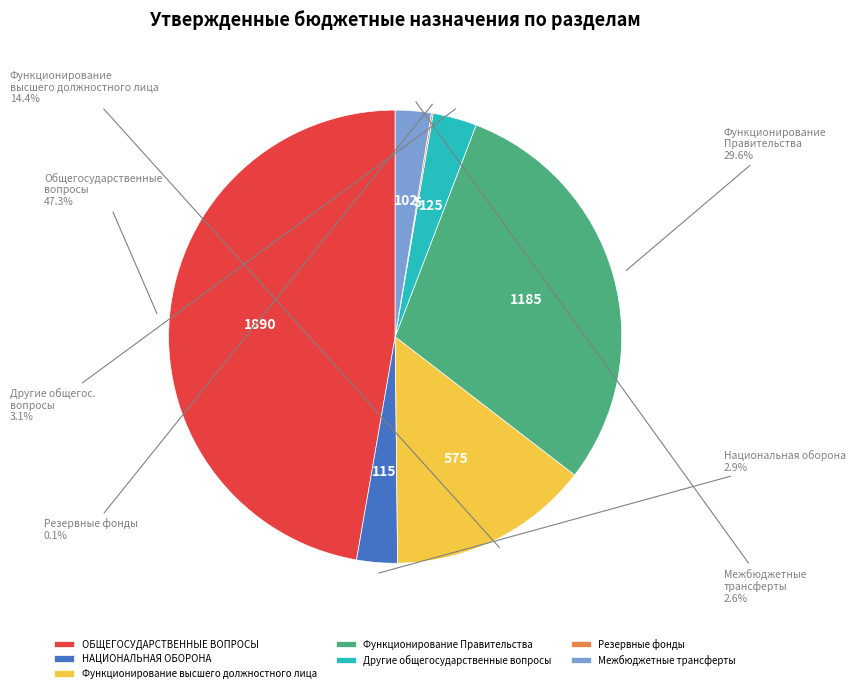

What percentage is NOT represented by Межбюджетные трансферты?

97.4%